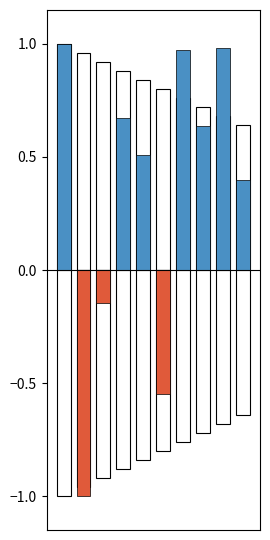

The value of Negative Intensity at 1 is -1.0. True or false?

True